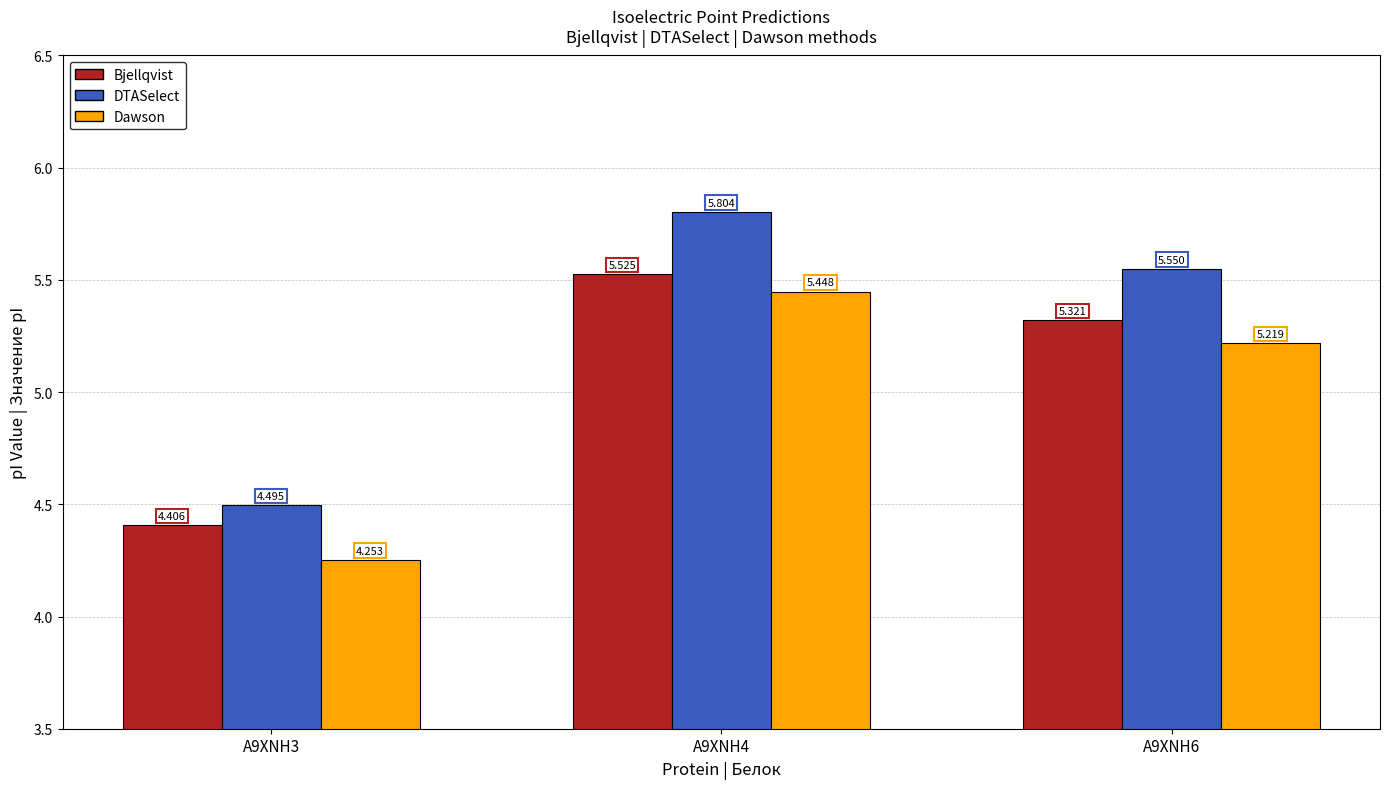

What is the difference between the highest and lowest values at A9XNH4?

0.4